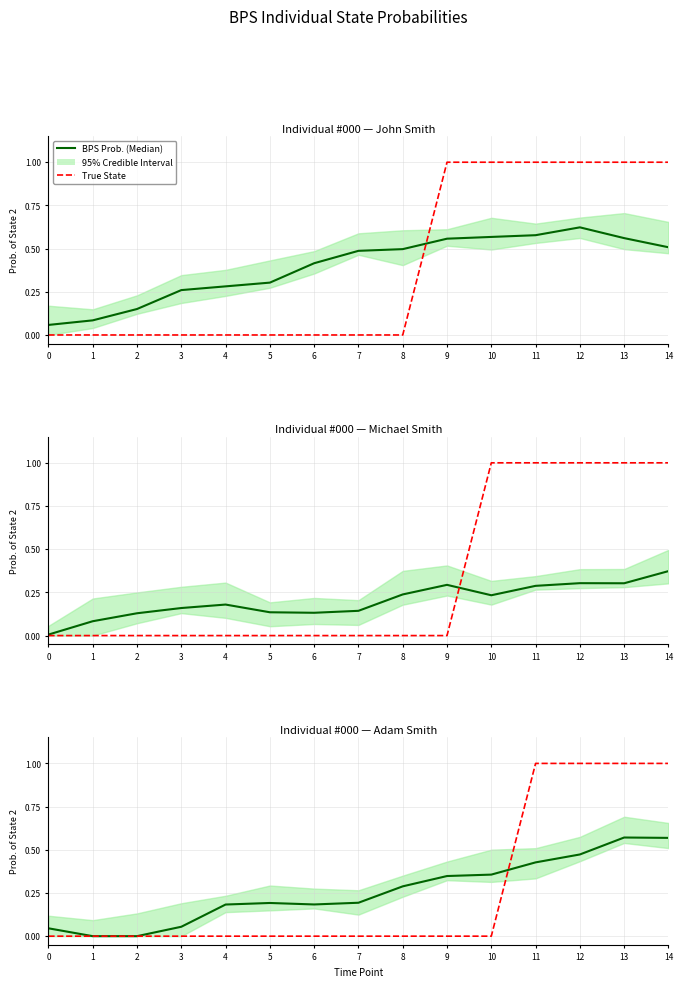

Which series has the largest total across all categories?

True State